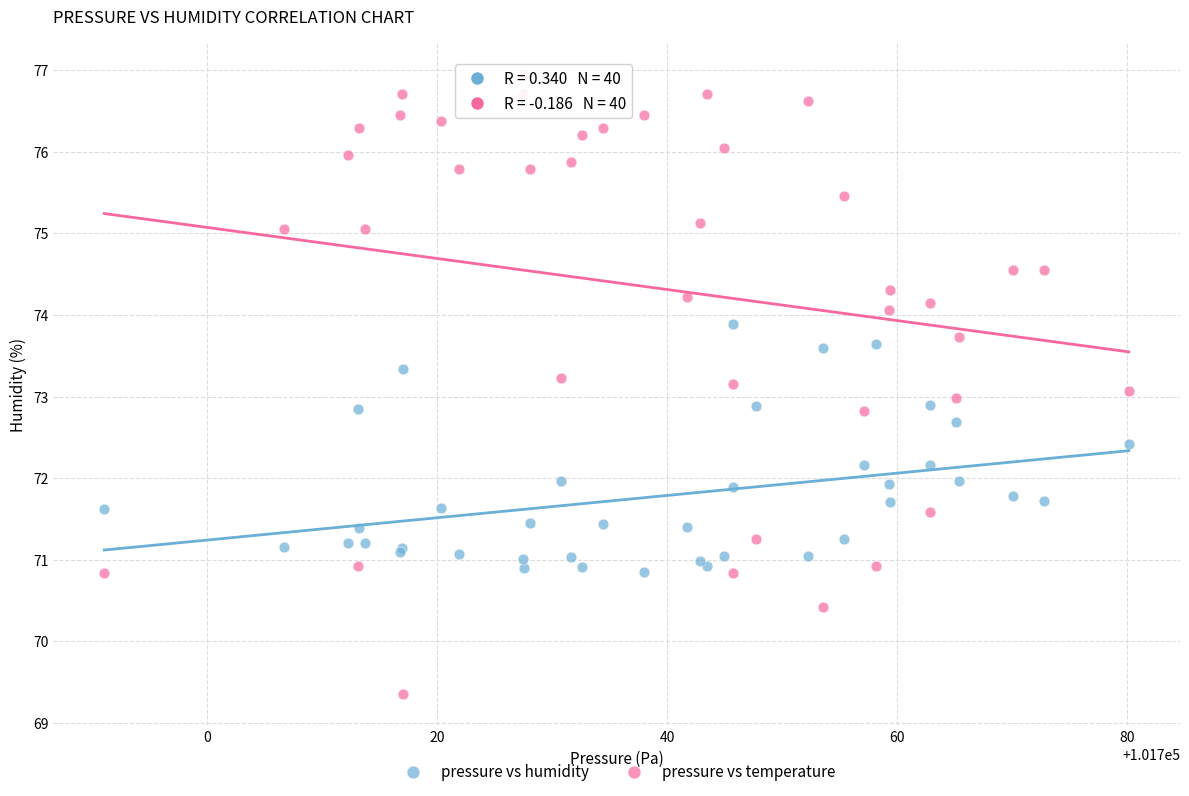

Which series has the largest Y range (max minus min)?

pressure vs temperature